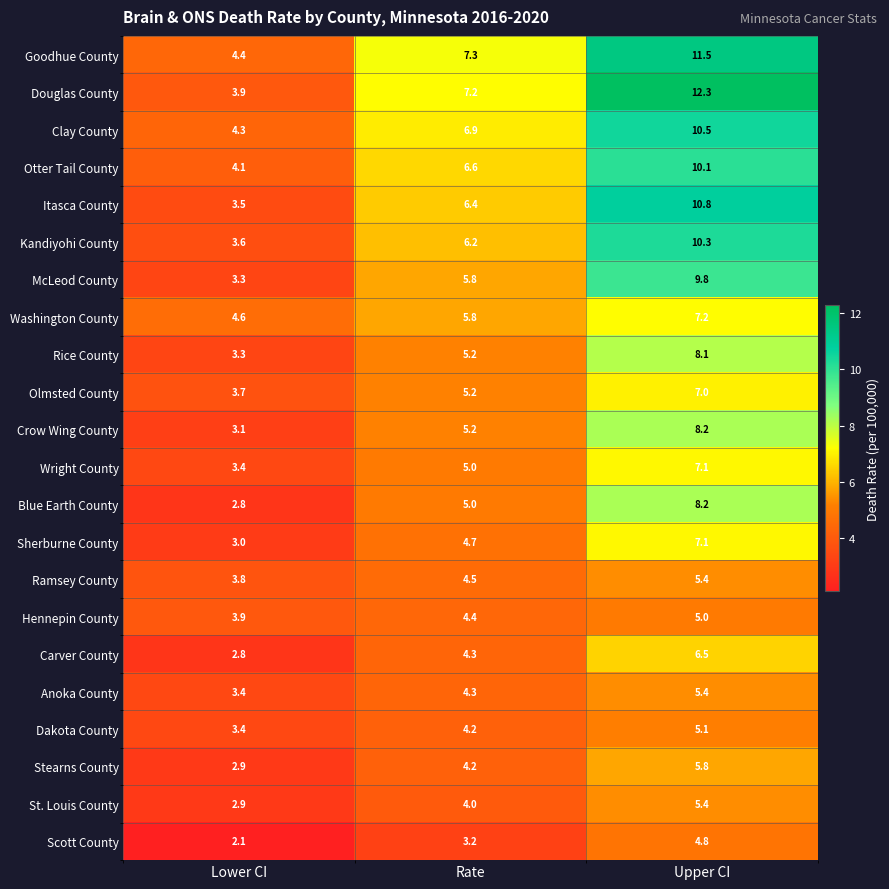

At which category is the sum across all series the highest?

Upper CI